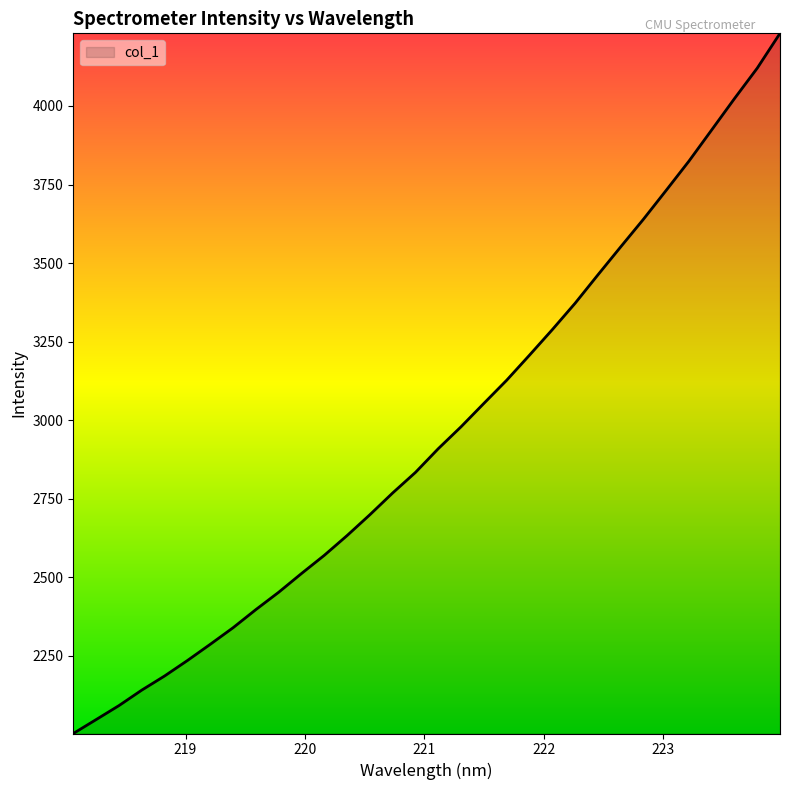

What is the maximum value shown in the chart?

4231.3